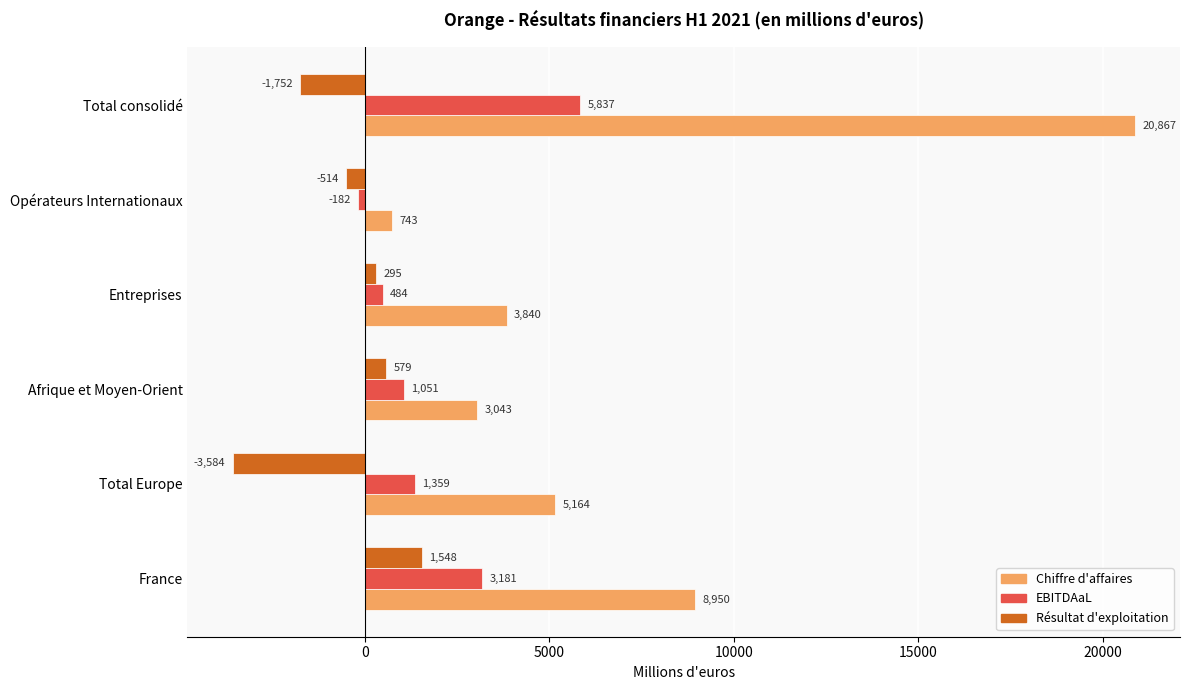

True or false: Chiffre d'affaires has a value of 743.1 at Opérateurs Internationaux.

True